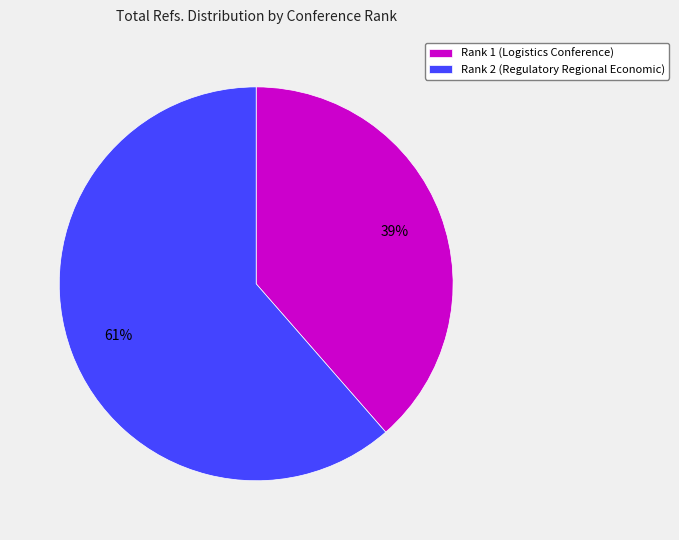

Rank the categories by value from lowest to highest.

Rank 1 (Logistics Conference), Rank 2 (Regulatory Regional Economic)